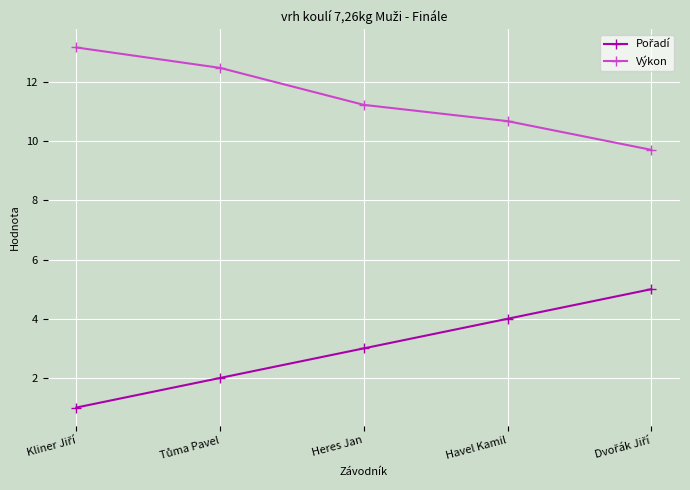

Which series has the largest total across all categories?

Výkon